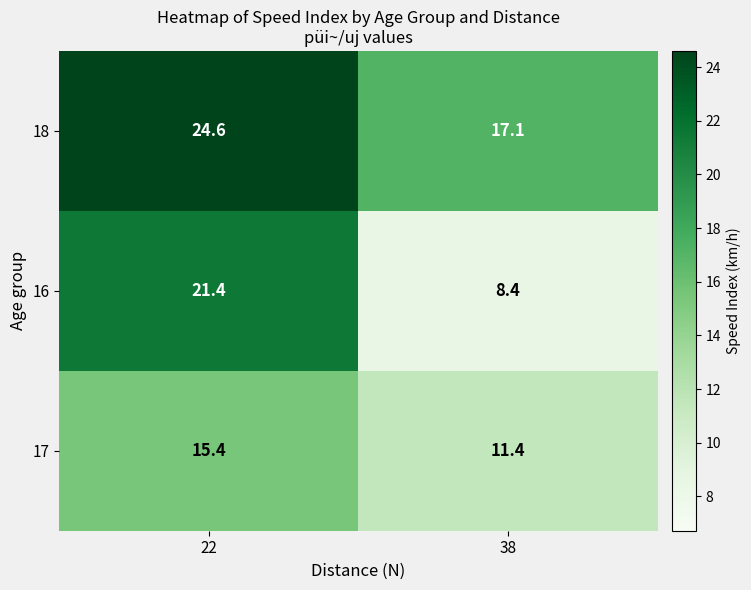

What is the average value of the 16 series?

14.9